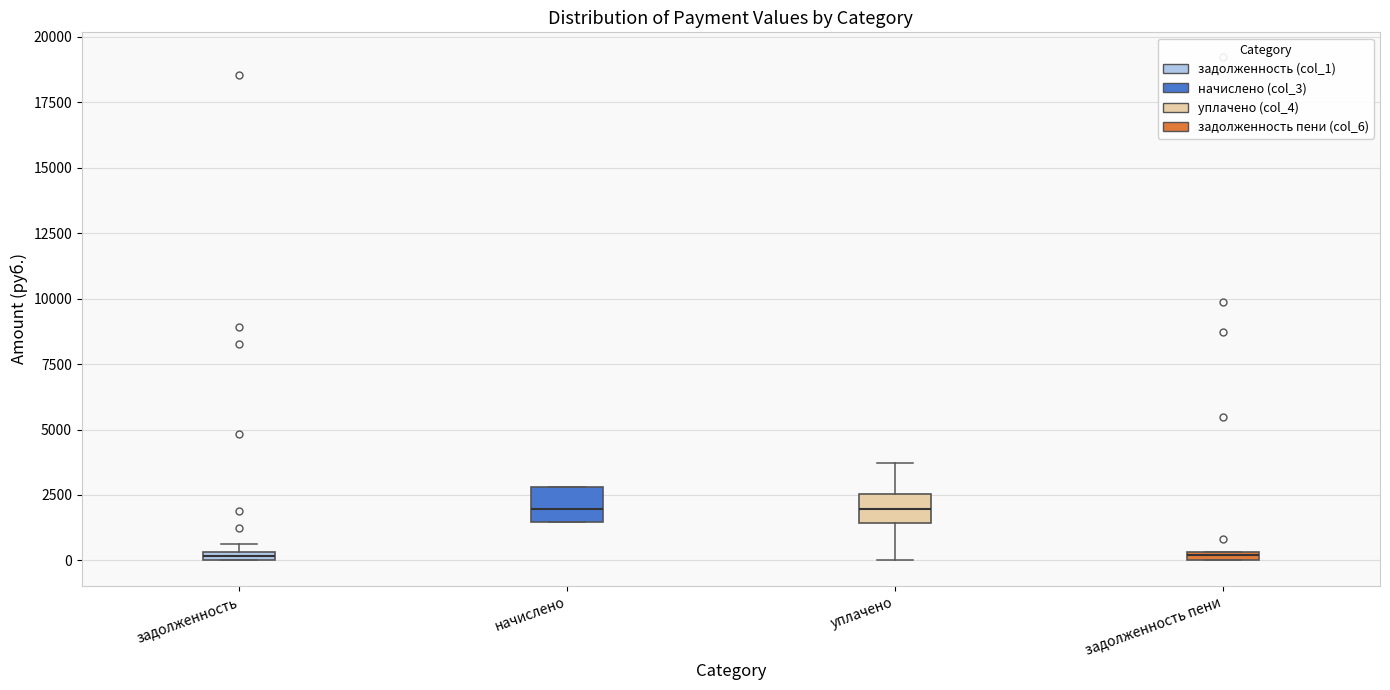

Where does the median line of the box for начислено sit on the y-axis? The values are not printed on the chart, so give them approximately, as read against the axis.

2000